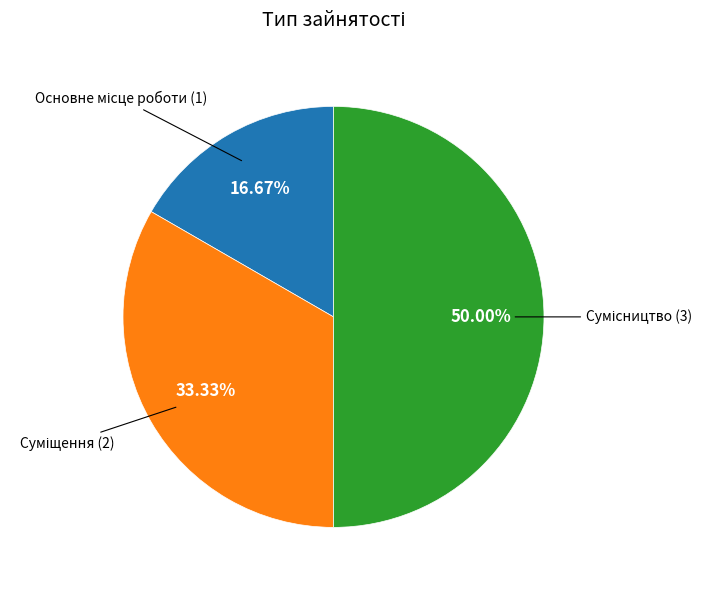

To the nearest percent, what is the average slice percentage?

33%